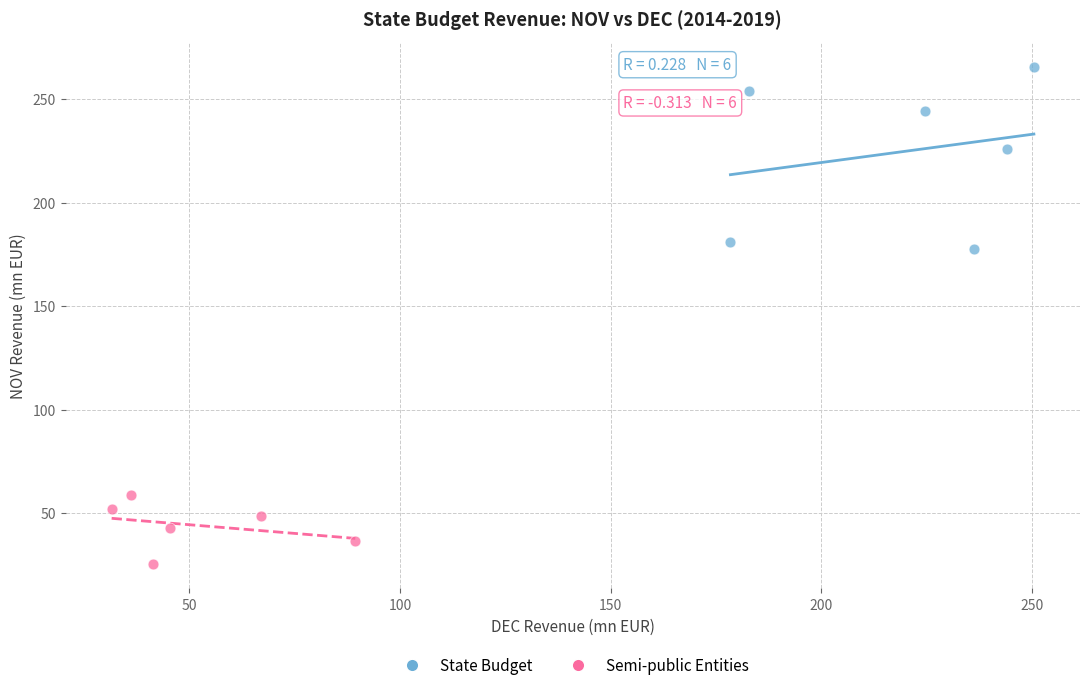

Which series reaches the minimum Y coordinate?

Semi-public Entities